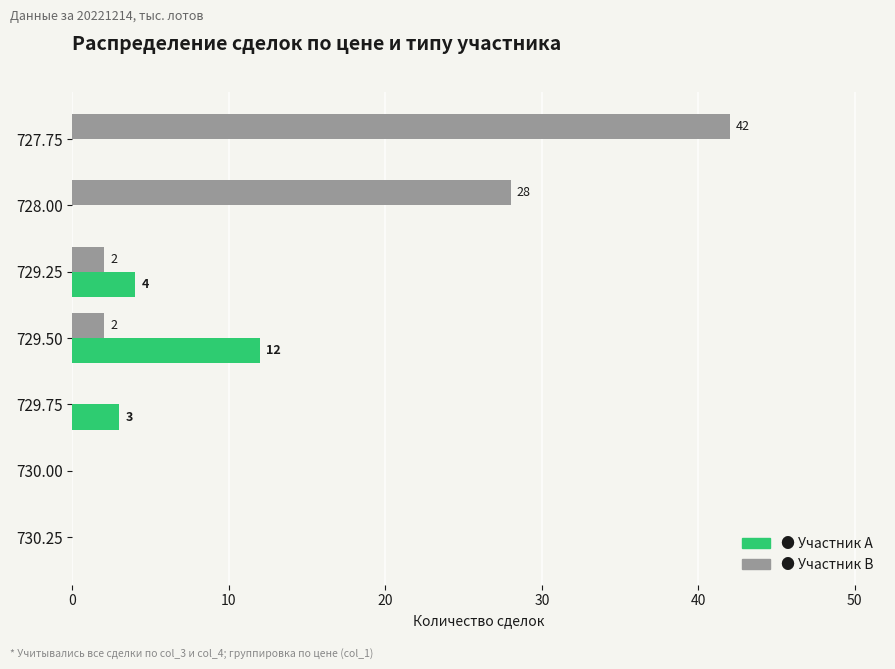

How many data points does each series have?

7